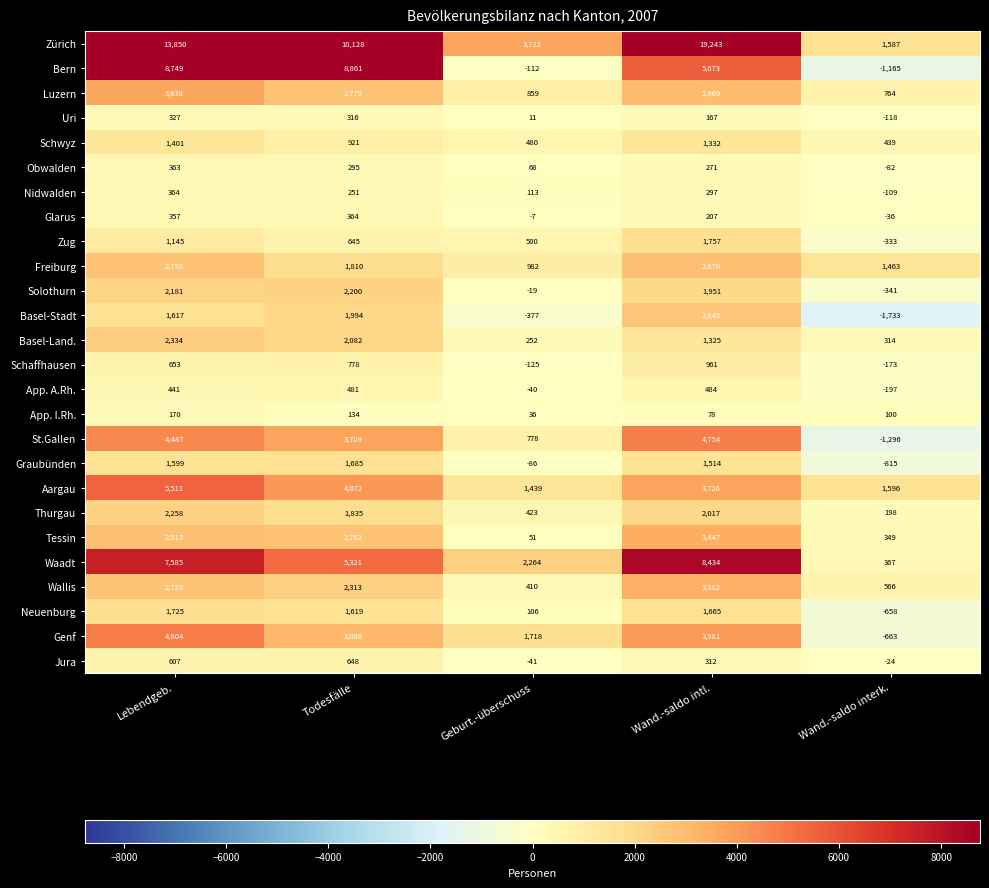

Which series has the largest range (max minus min)?

Zürich